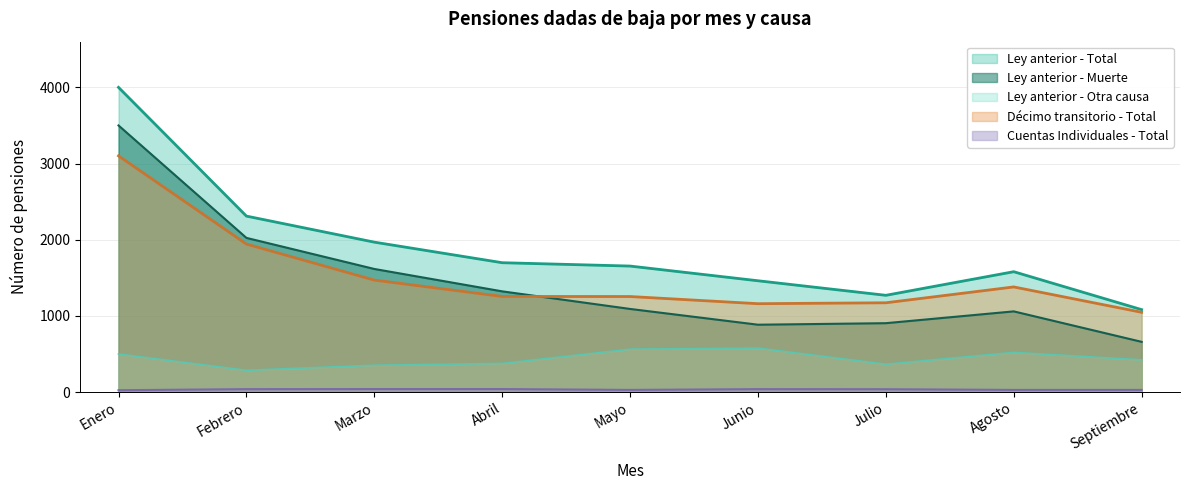

At Abril, list the series in order from smallest to largest.

Cuentas Individuales - Total, Ley anterior - Otra causa, Décimo transitorio - Total, Ley anterior - Muerte, Ley anterior - Total